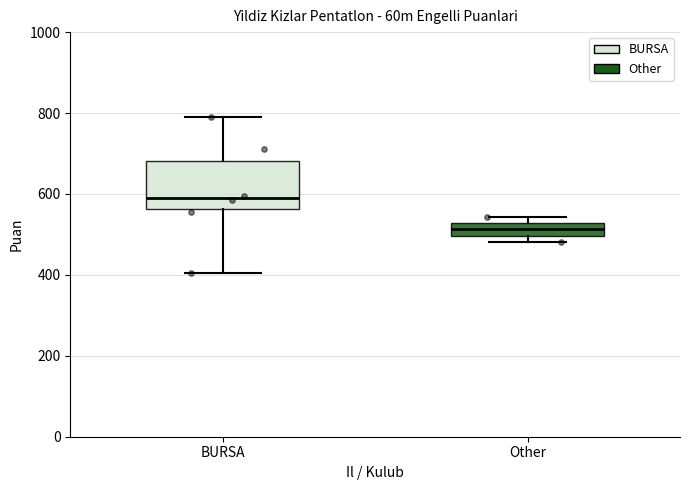

Which box's median line is the highest?

BURSA